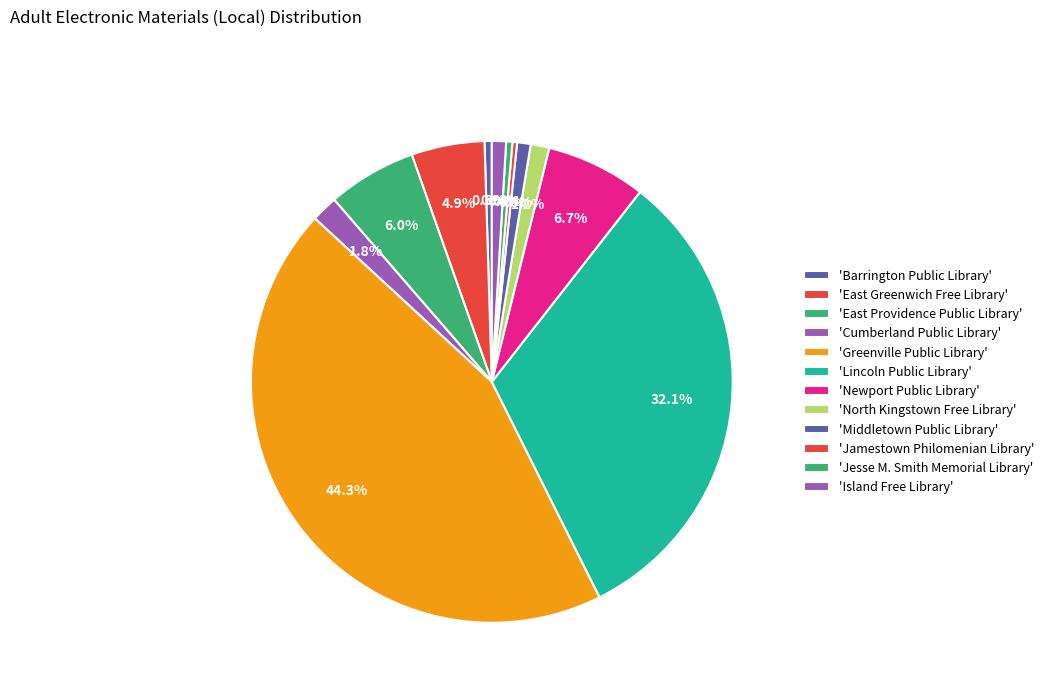

How many segments does this pie chart have?

12